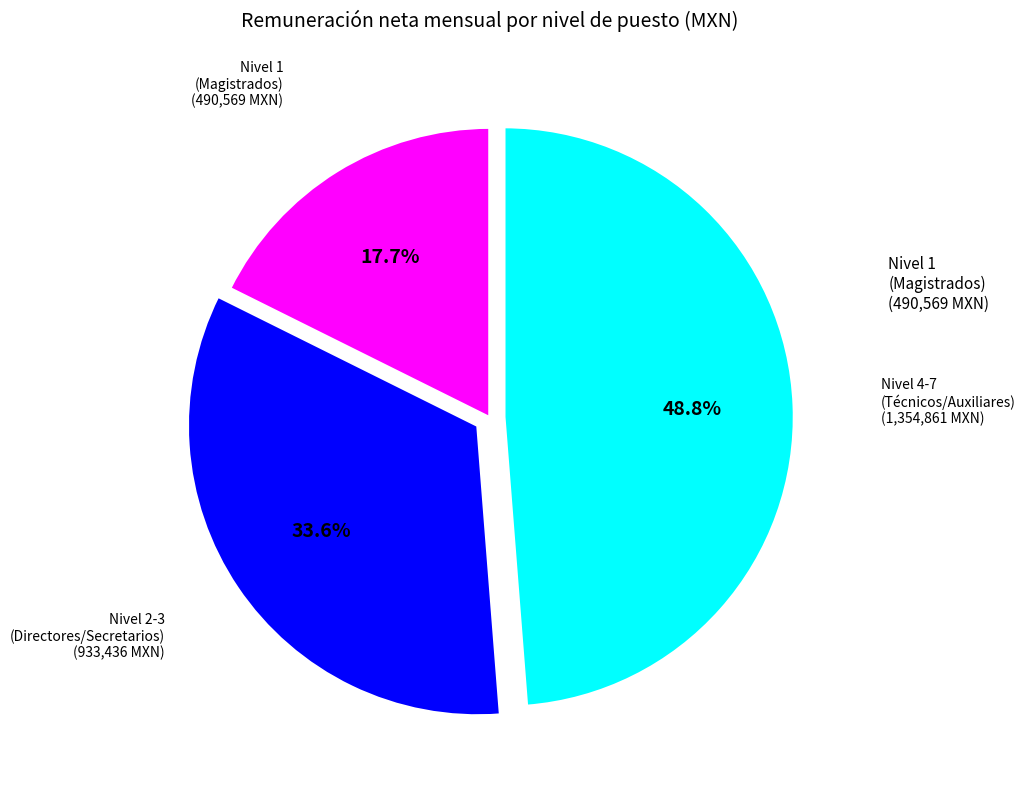

Which category has the smallest portion of the pie?

Nivel 1 (Magistrados)